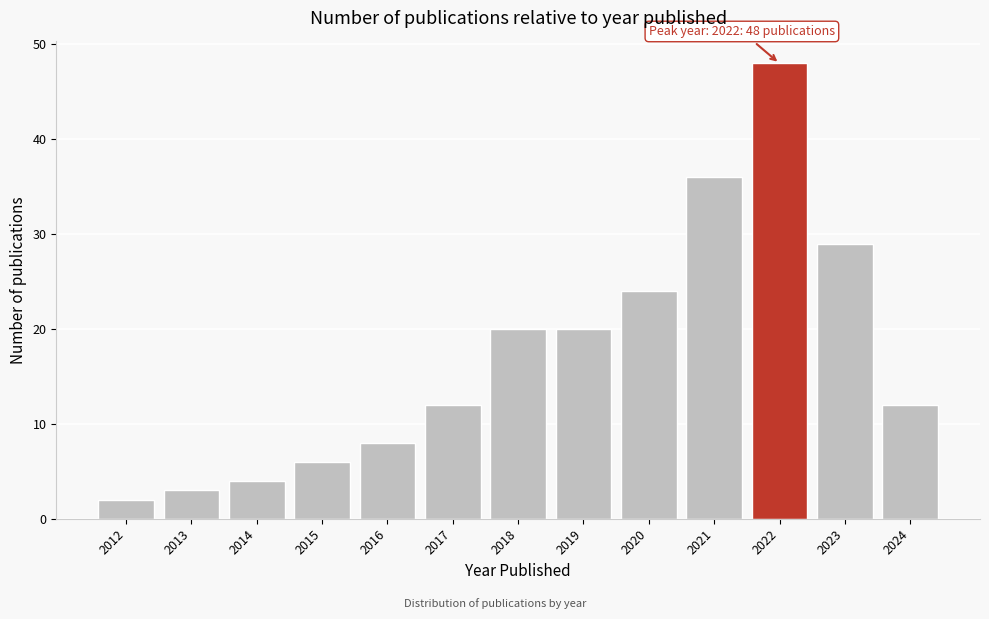

Reading left to right, list all the values displayed in this chart.

2012=2	2013=3	2014=4	2015=6	2016=8	2017=12	2018=20	2019=20	2020=24	2021=36	2022=48	2023=29	2024=12